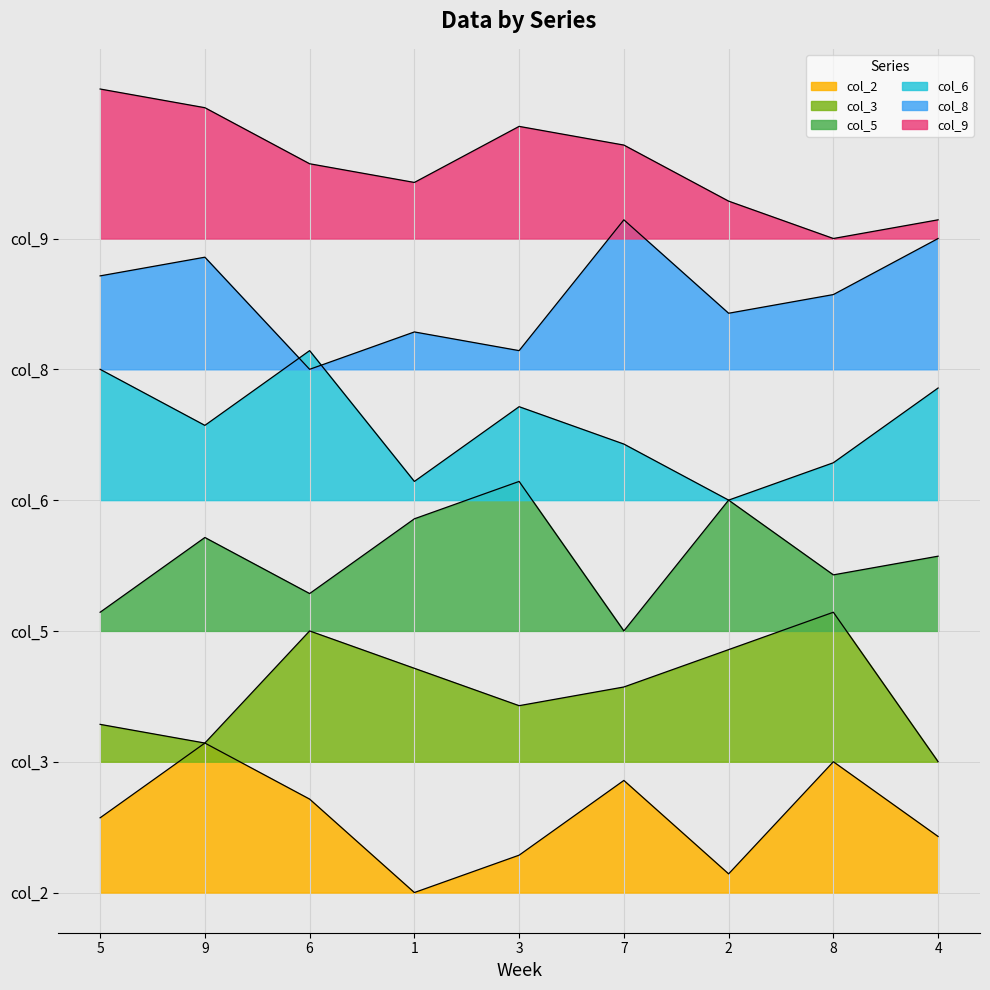

Reading left to right, list all the values displayed in this chart.

col_2: 5=2.0	9=4.0	6=2.5	1=0.0	3=1.0	7=3.0	2=0.5	8=3.5	4=1.5
col_3: 5=4.5	9=4.0	6=7.0	1=6.0	3=5.0	7=5.5	2=6.5	8=7.5	4=3.5
col_5: 5=7.5	9=9.5	6=8.0	1=10.0	3=11.0	7=7.0	2=10.5	8=8.5	4=9.0
col_6: 5=14.0	9=12.5	6=14.5	1=11.0	3=13.0	7=12.0	2=10.5	8=11.5	4=13.5
col_8: 5=16.5	9=17.0	6=14.0	1=15.0	3=14.5	7=18.0	2=15.5	8=16.0	4=17.5
col_9: 5=21.5	9=21.0	6=19.5	1=19.0	3=20.5	7=20.0	2=18.5	8=17.5	4=18.0